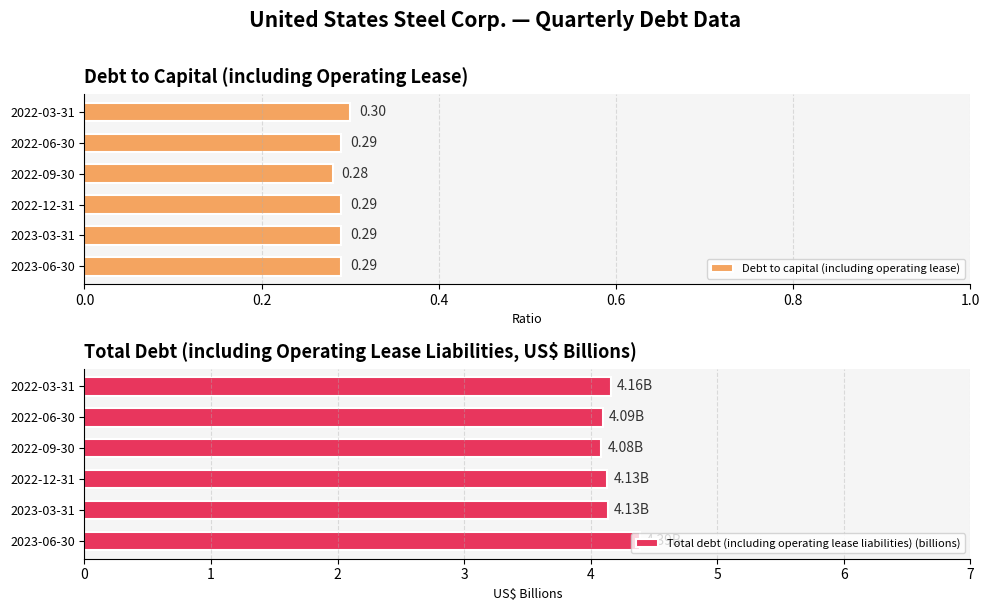

At which label does Debt to capital (including operating lease) reach its minimum?

2022-09-30